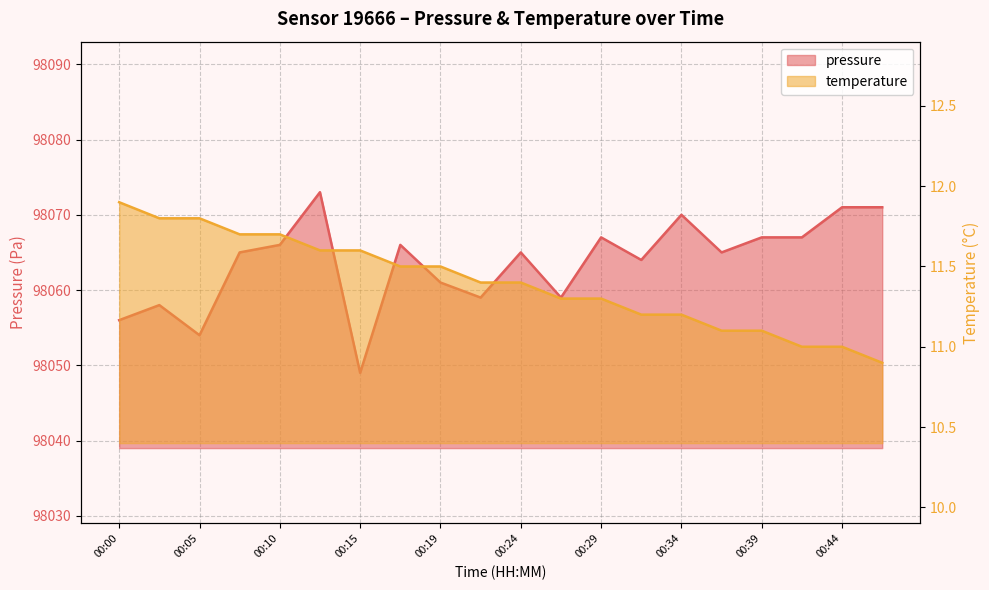

At which category does pressure reach its first local valley?

00:05